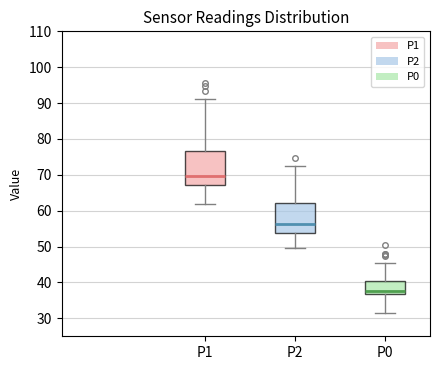

Reading left to right, transcribe this box plot: for each box, give where its median line is, the range the box spans, and where its two whiskers end, as read against the y-axis. The values are not printed on the chart, so give them approximately, as read against the axis.

P1: median 70, box 67 to 77, whiskers 62 to 91
P2: median 56, box 54 to 62, whiskers 50 to 72
P0: median 38, box 37 to 40, whiskers 32 to 46